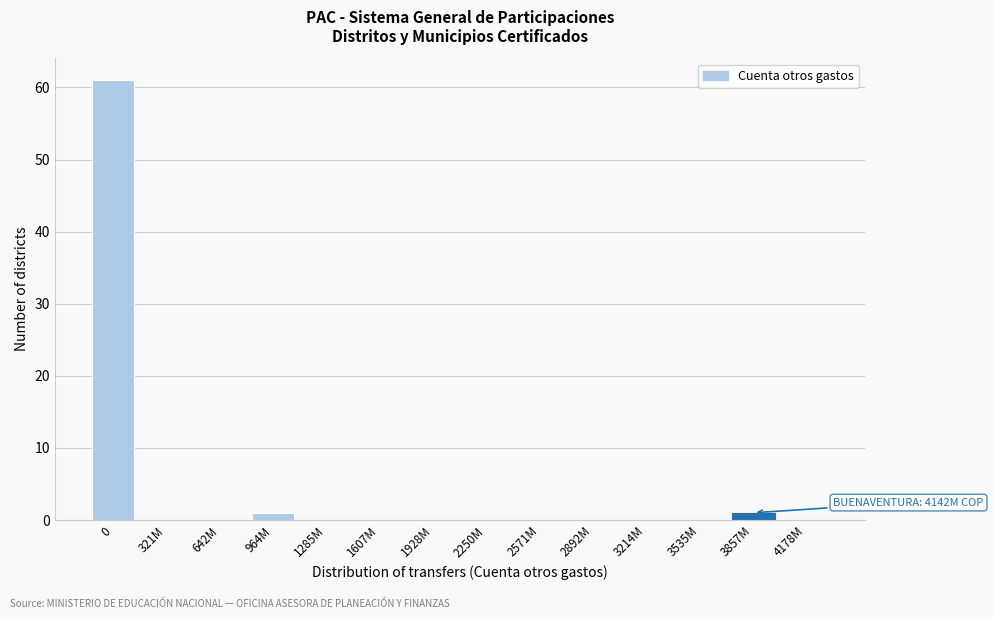

Reading right to left, transcribe all the data shown in this chart.

4178M=0	3857M=1	3535M=0	3214M=0	2892M=0	2571M=0	2250M=0	1928M=0	1607M=0	1285M=0	964M=1	642M=0	321M=0	0=61